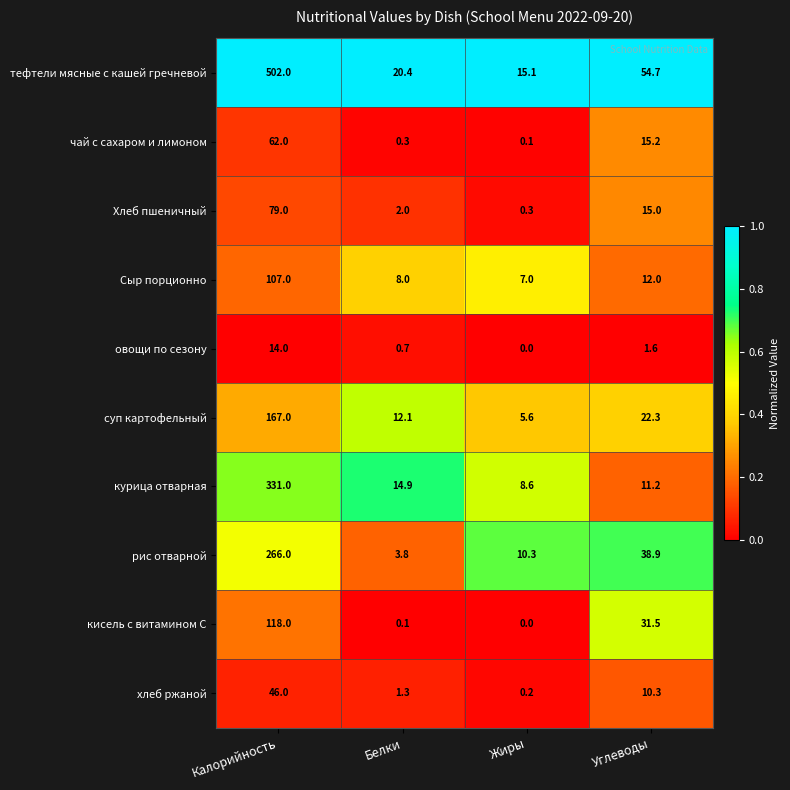

Which series has the largest total across all categories?

тефтели мясные с кашей гречневой